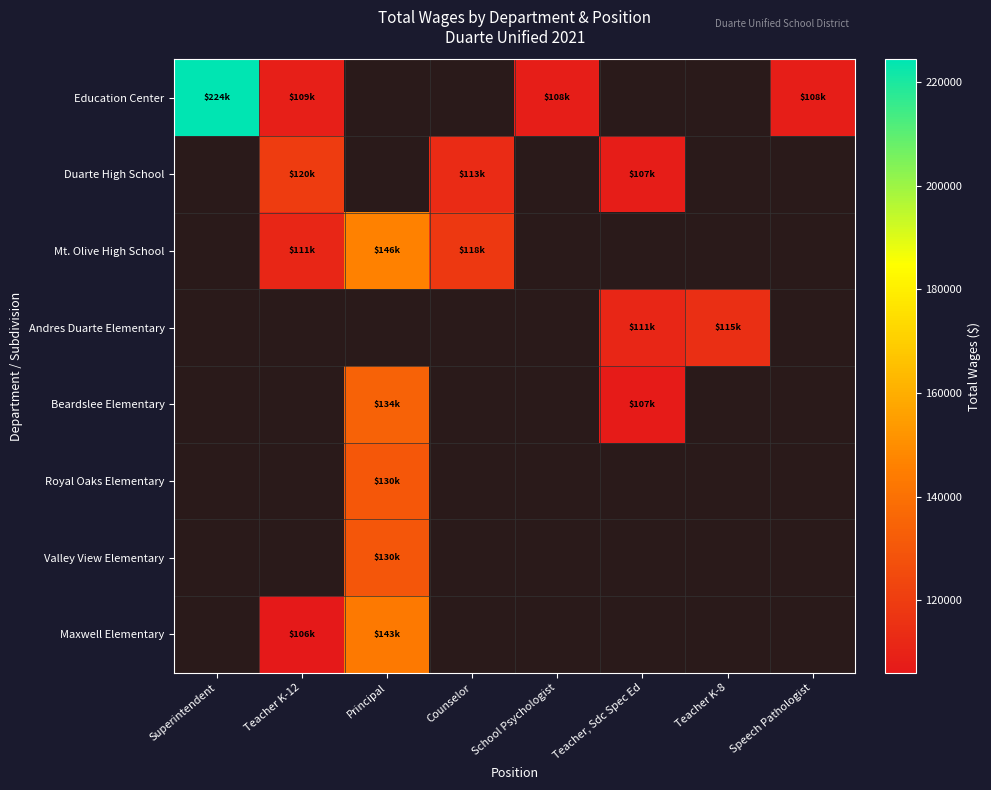

Which series changed the most between Counselor and Teacher, Sdc Spec Ed?

Duarte High School